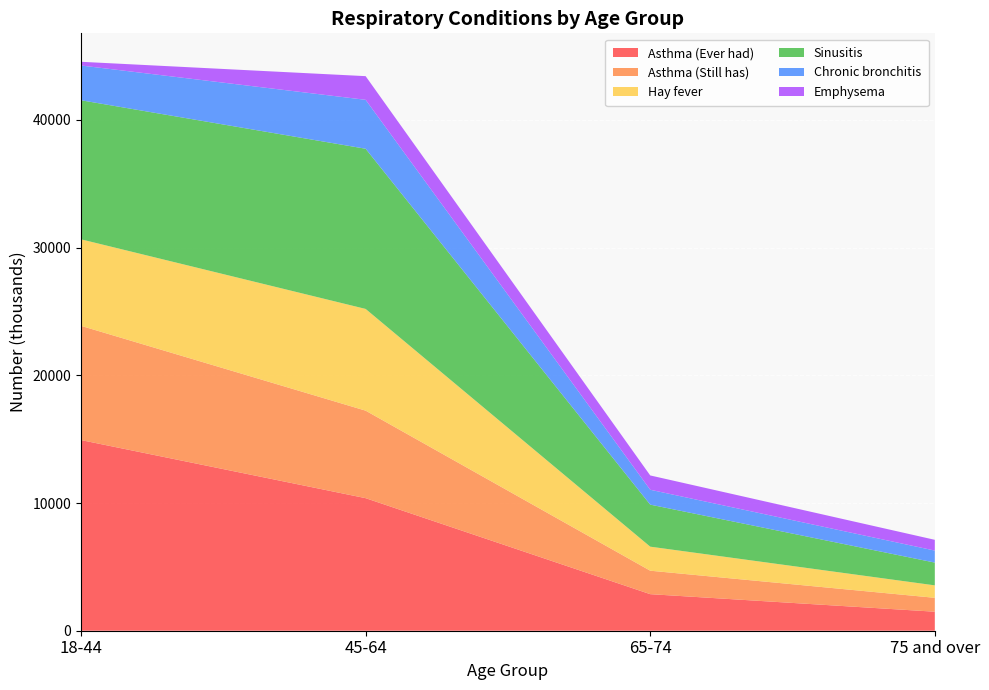

Reading left to right, list all the values displayed in this chart.

Asthma (Ever had): 14929	10380	2863	1489
Asthma (Still has): 8943	6852	1837	1088
Hay fever: 6774	7965	1882	975
Sinusitis: 10889	12542	3291	1783
Chronic bronchitis: 2721	3831	1165	940
Emphysema: 292	1853	1121	843